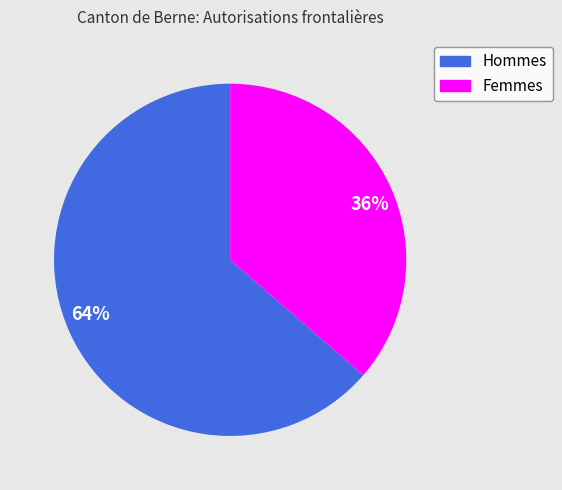

What is the largest slice in the pie chart?

64%